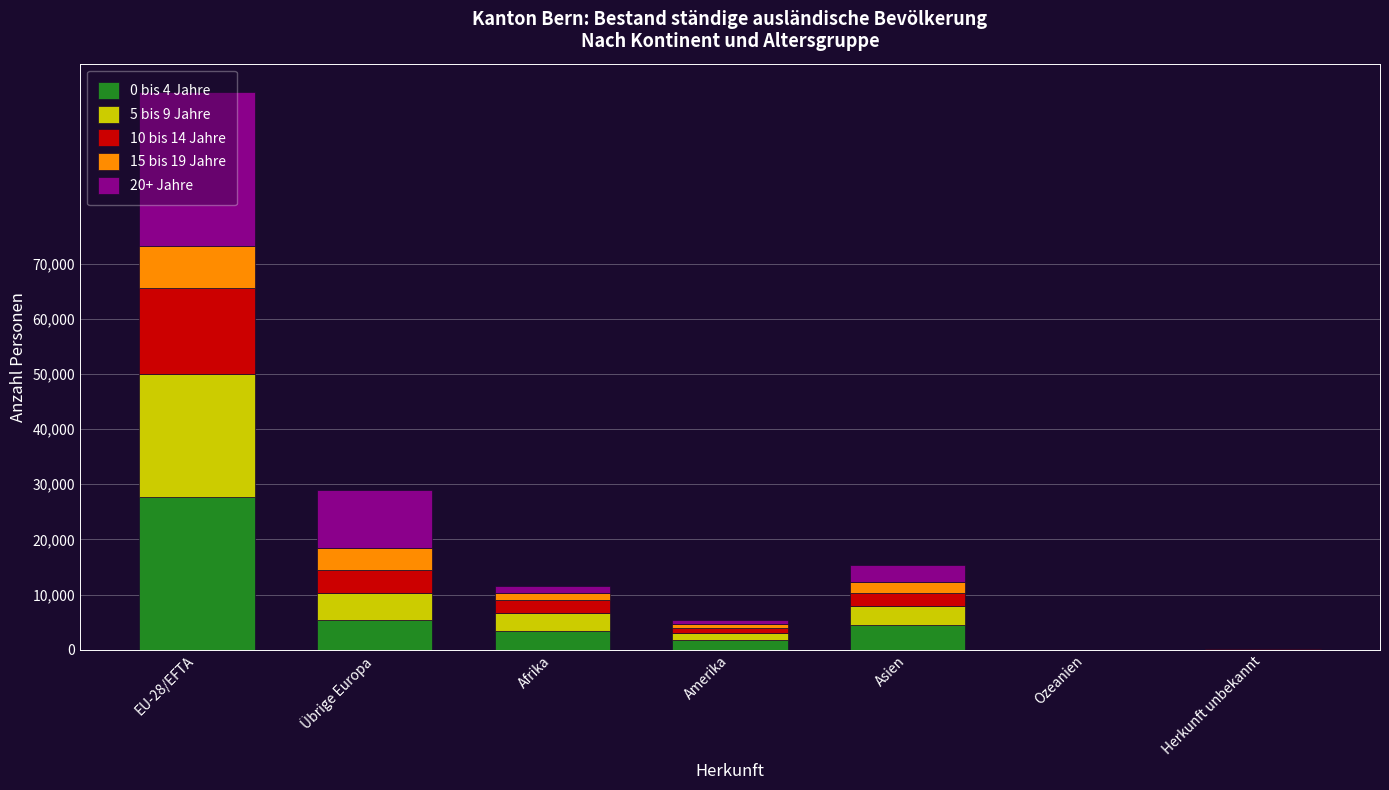

Count the number of categories in the chart.

7